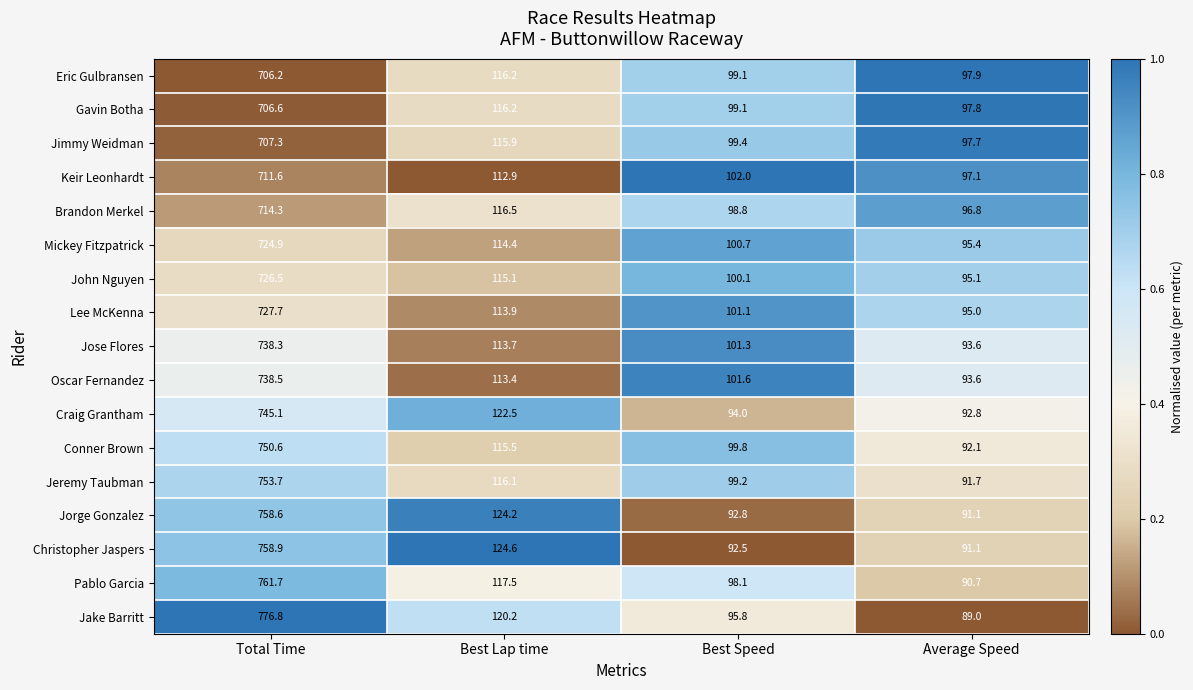

Which category has the highest value in the Keir Leonhardt series?

Total Time